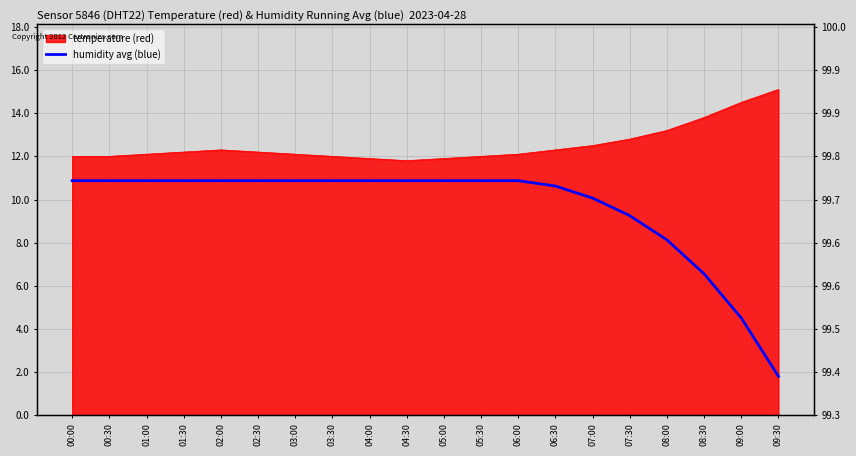

Reading left to right, what are all the values shown in this chart?

10.9	10.9	10.9	10.9	10.9	10.9	10.9	10.9	10.9	10.9	10.9	10.9	10.9	10.6	10.1	9.3	8.1	6.6	4.5	1.8